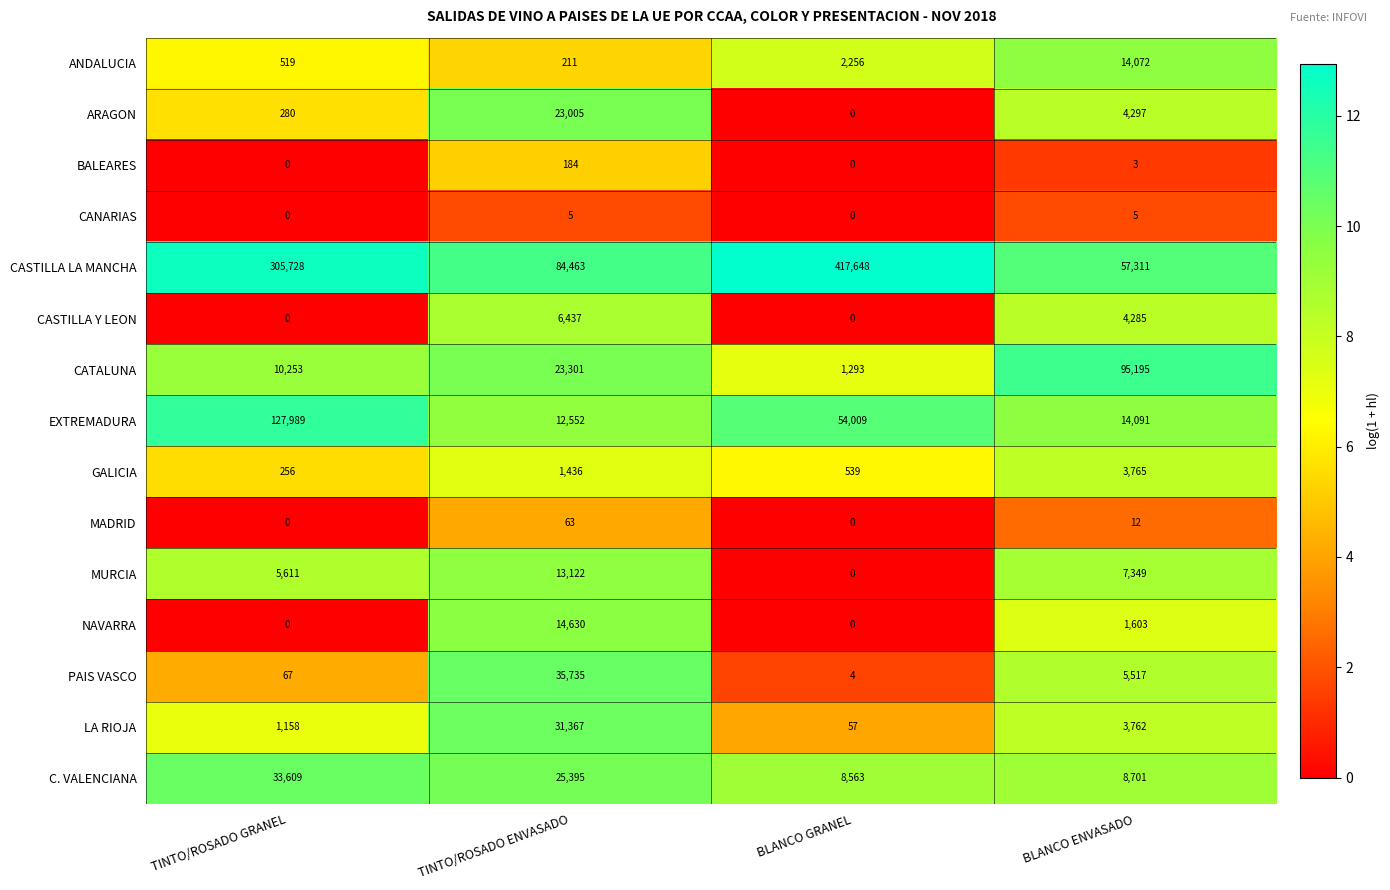

What is the average value of the PAIS VASCO series?

10331